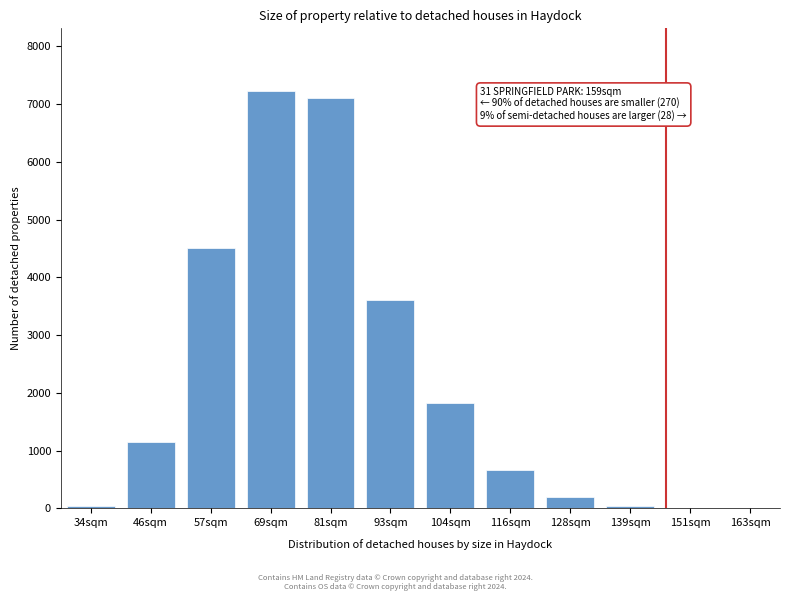

What is the maximum value shown in the chart?

7228.8